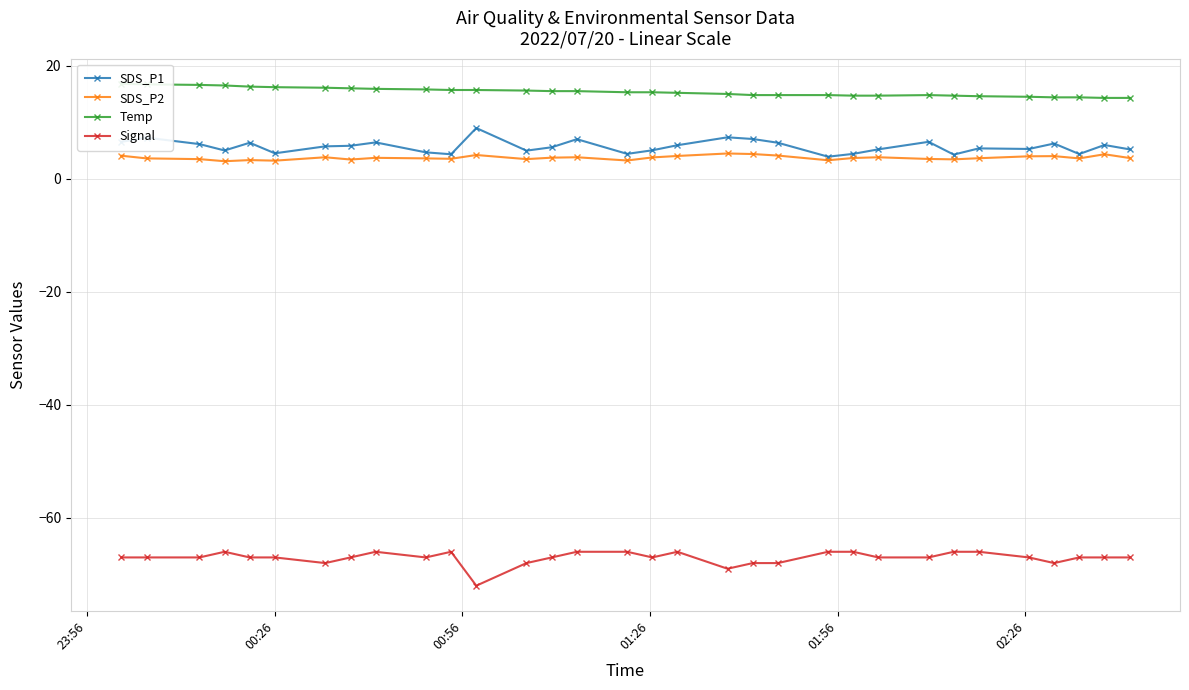

How many interior local peaks does the Signal series have?

4